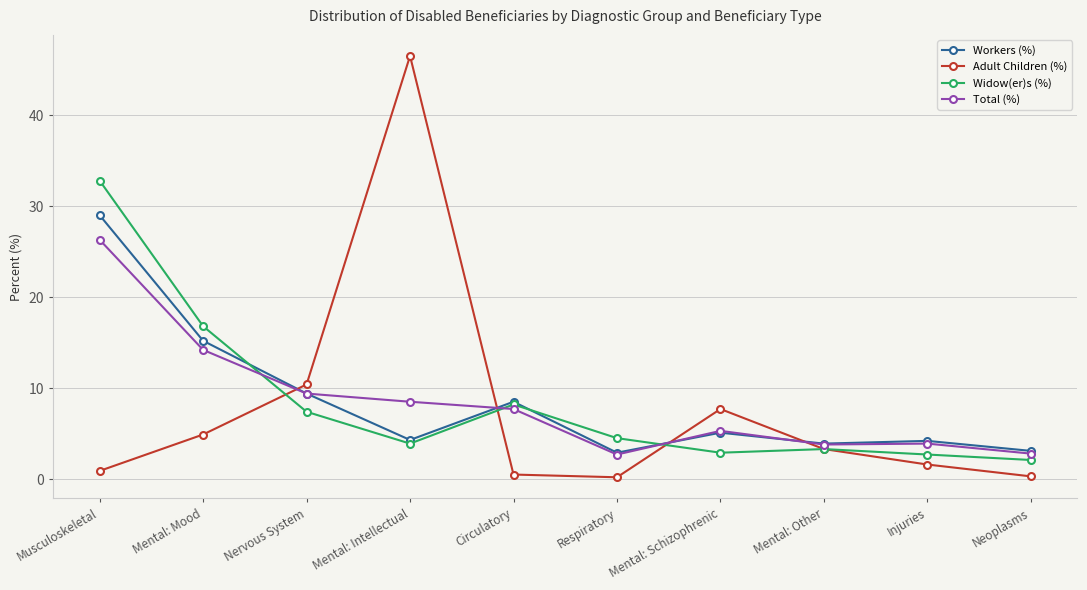

What position from the right is Circulatory?

6